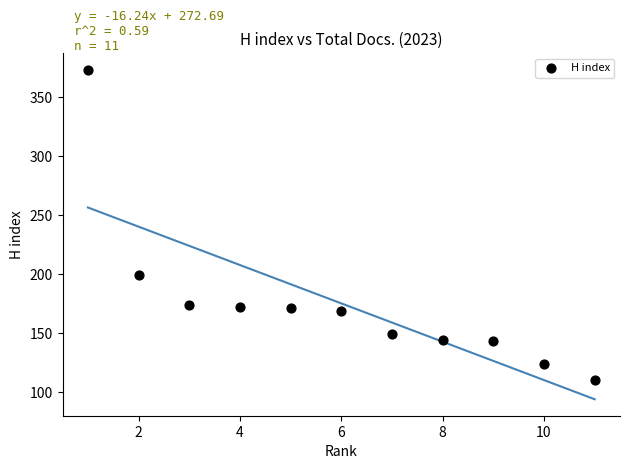

What is the average Y value?

175